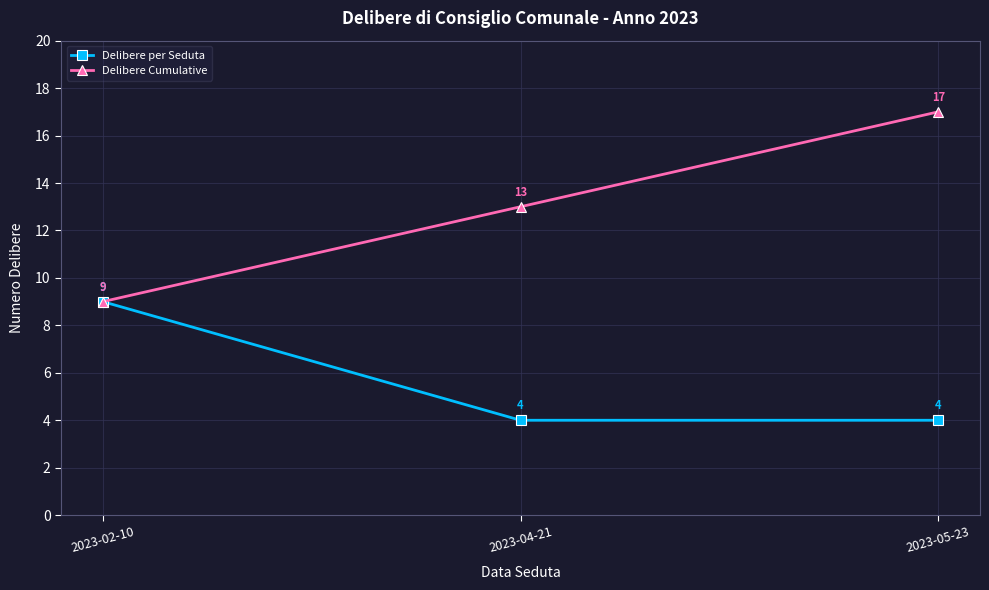

Which series has the largest total across all categories?

Delibere Cumulative